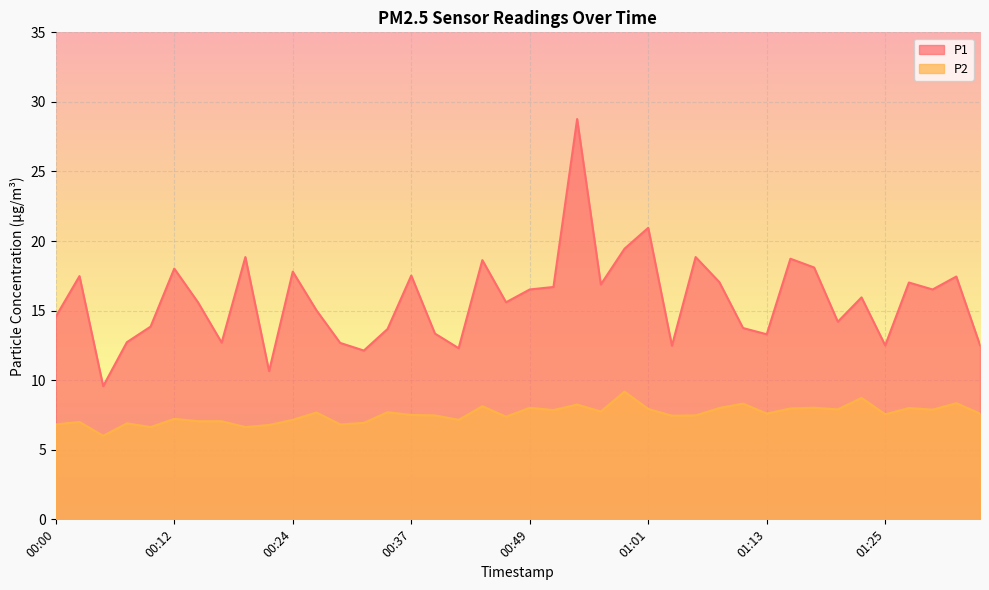

What are all the series names shown in the legend?

P1, P2